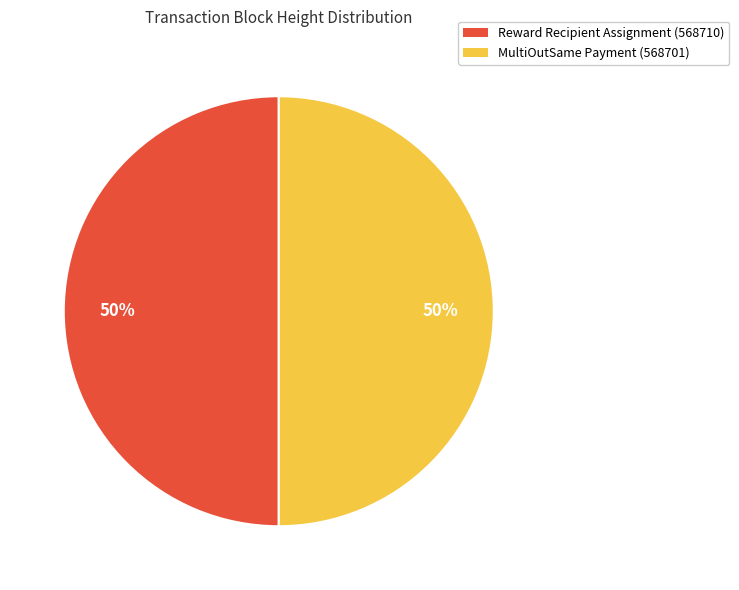

Approximately how many times larger is the value at MultiOutSame Payment (568701) compared to Reward Recipient Assignment (568710)?

1.0